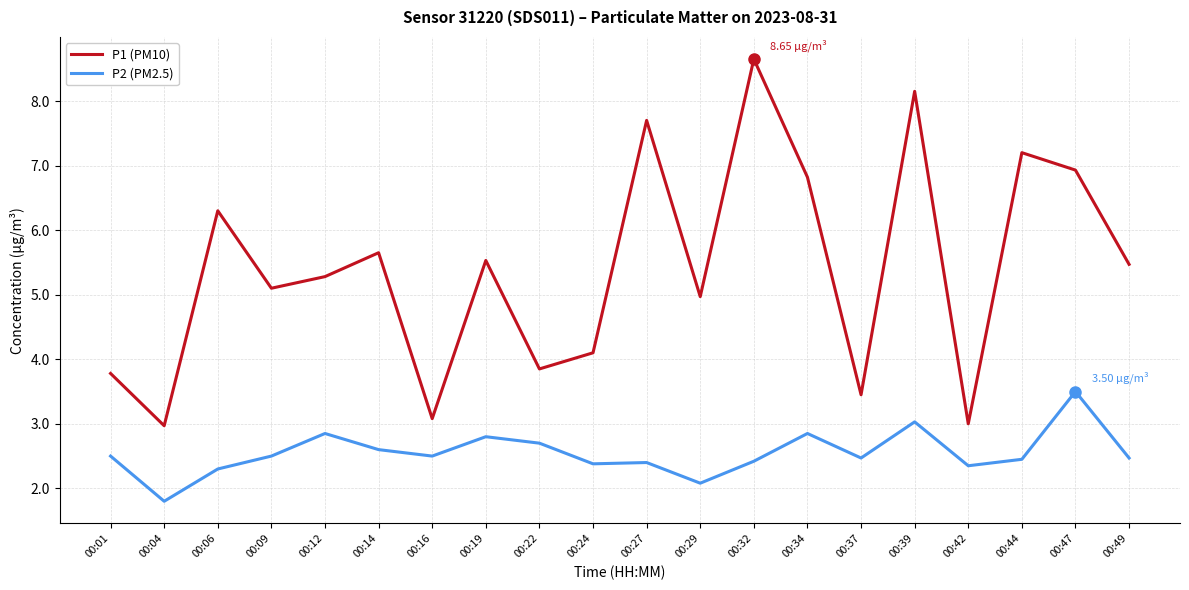

What is the difference between the highest and lowest values at 00:47?

3.4